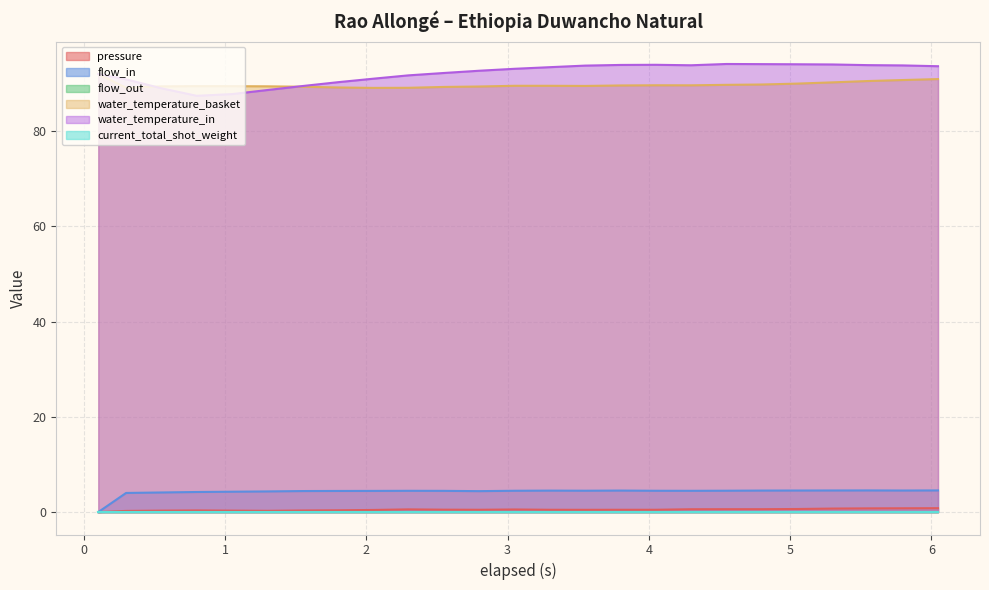

Is it true that flow_in equals 7.7 at 5.3?

False